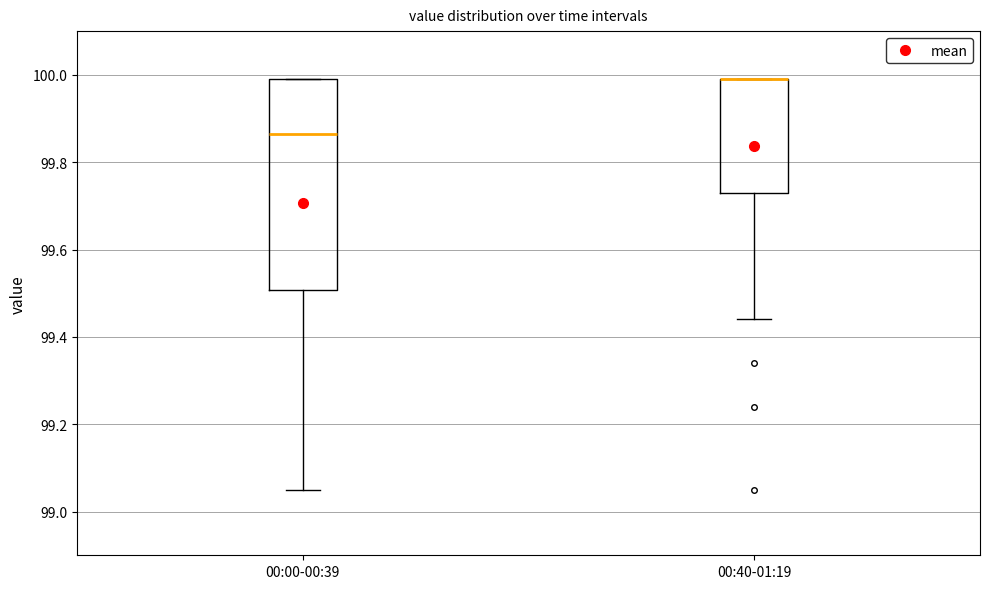

Reading left to right, transcribe this box plot: for each box, give where its median line is, the range the box spans, and where its two whiskers end, as read against the y-axis. The values are not printed on the chart, so give them approximately, as read against the axis.

00:00-00:39: median 99.86, box 99.50 to 100.00, whiskers 99.06 to 100.00
00:40-01:19: median 100.00 (drawn on the box's upper edge), box 99.74 to 100.00, whiskers 99.44 to 100.00